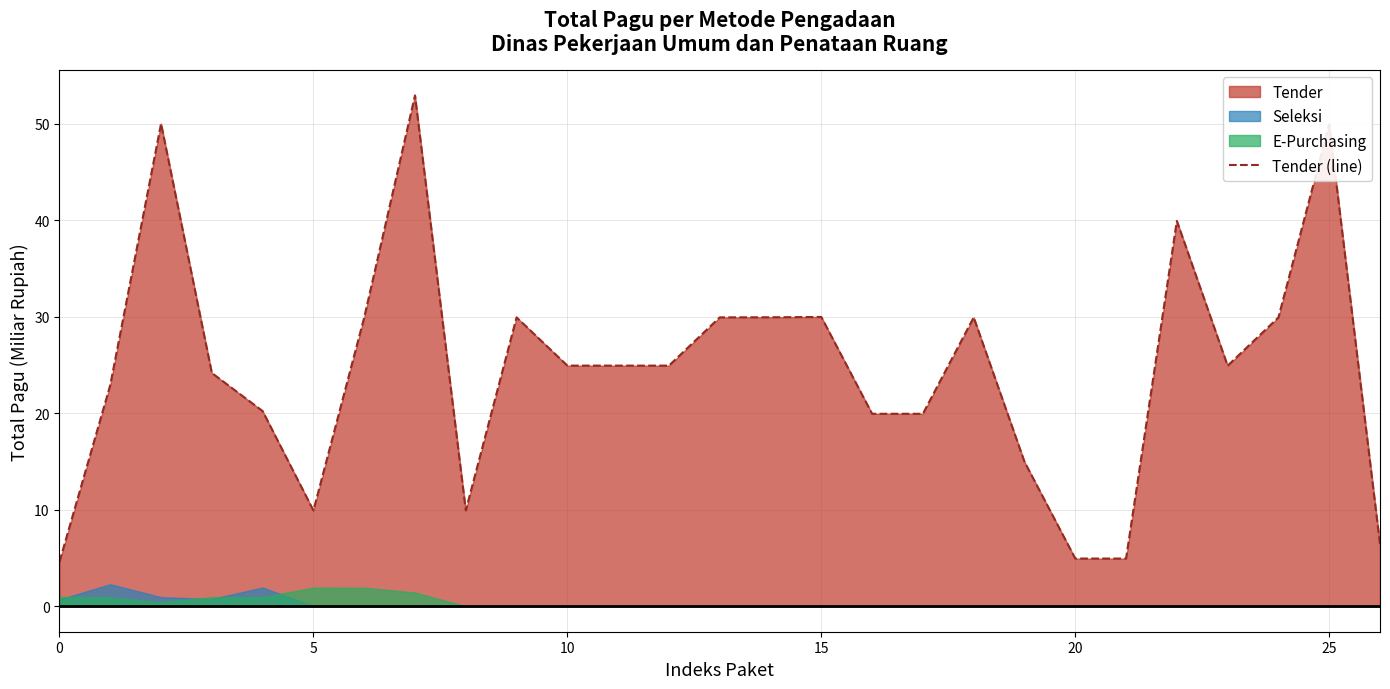

Is it true that Tender (line) equals 70.3 at 25?

False